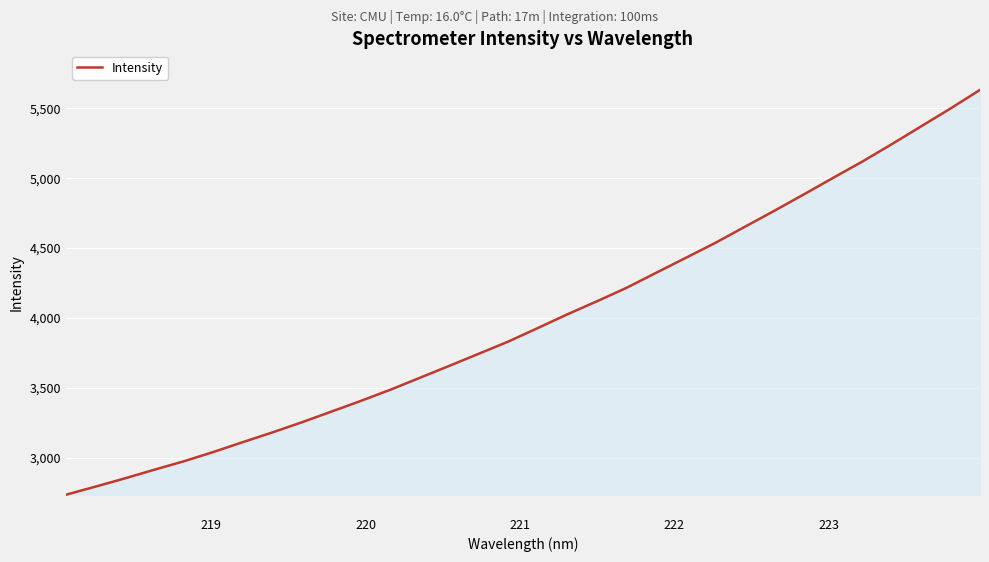

What is the smallest value displayed?

2734.2